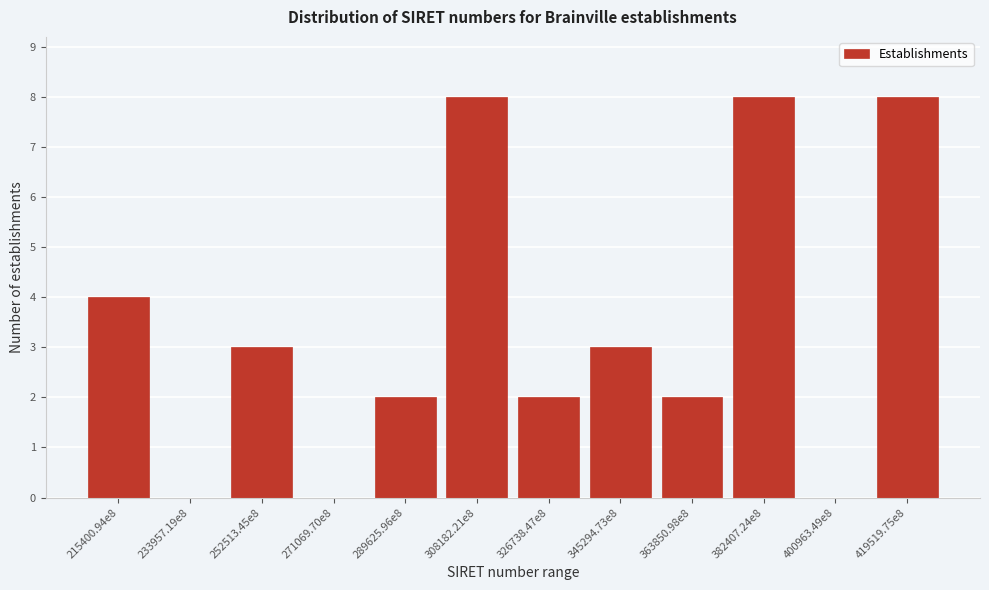

Reading left to right, transcribe all the data shown in this chart.

215400.94e8=4	233957.19e8=0	252513.45e8=3	271069.70e8=0	289625.96e8=2	308182.21e8=8	326738.47e8=2	345294.73e8=3	363850.98e8=2	382407.24e8=8	400963.49e8=0	419519.75e8=8